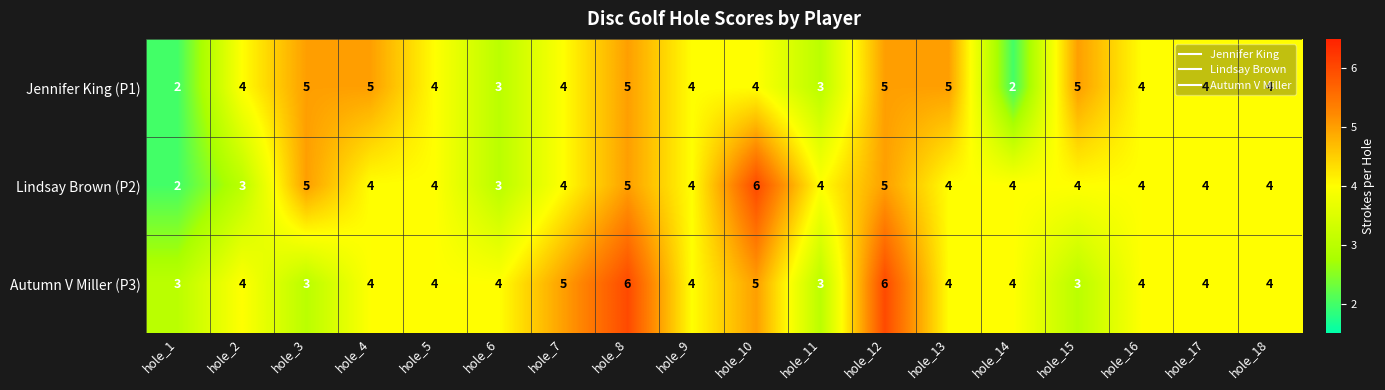

The value of Autumn V Miller (P3) at hole_13 is 4. True or false?

True